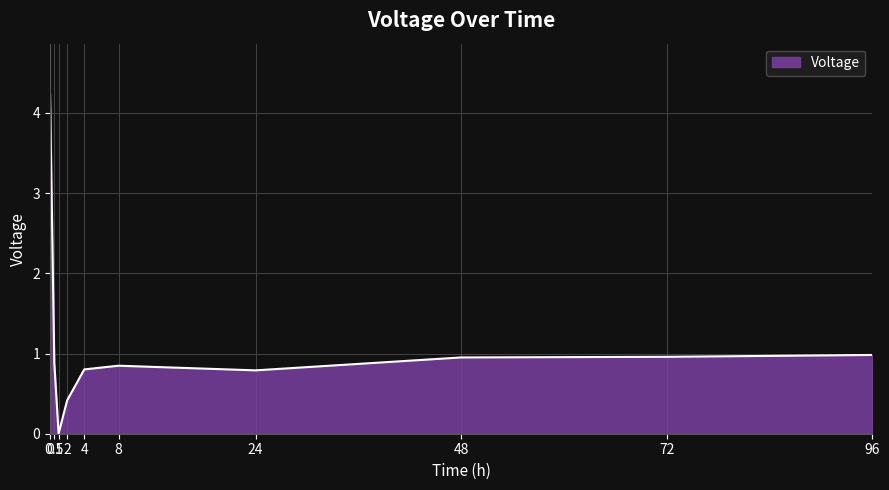

Which category has the lowest value across all series?

1